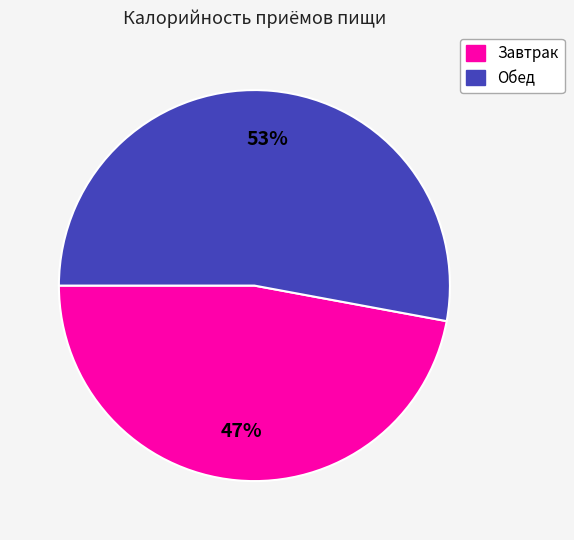

Which has a higher value, Обед or Завтрак?

Обед